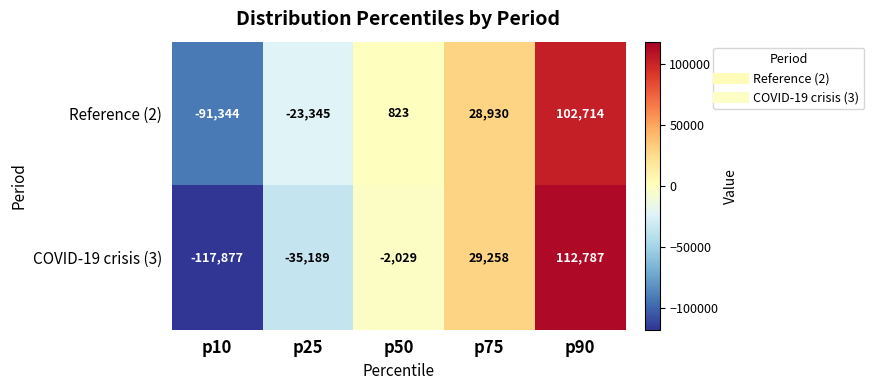

What is the difference between the maximum and minimum values in the Reference (2) series?

194058